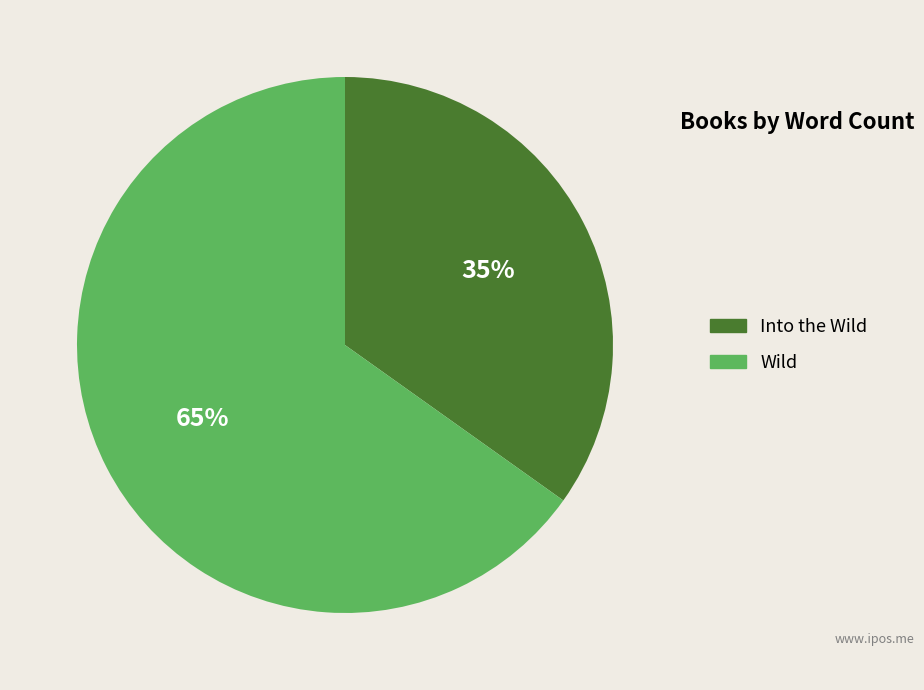

Count the number of slices in the pie.

2